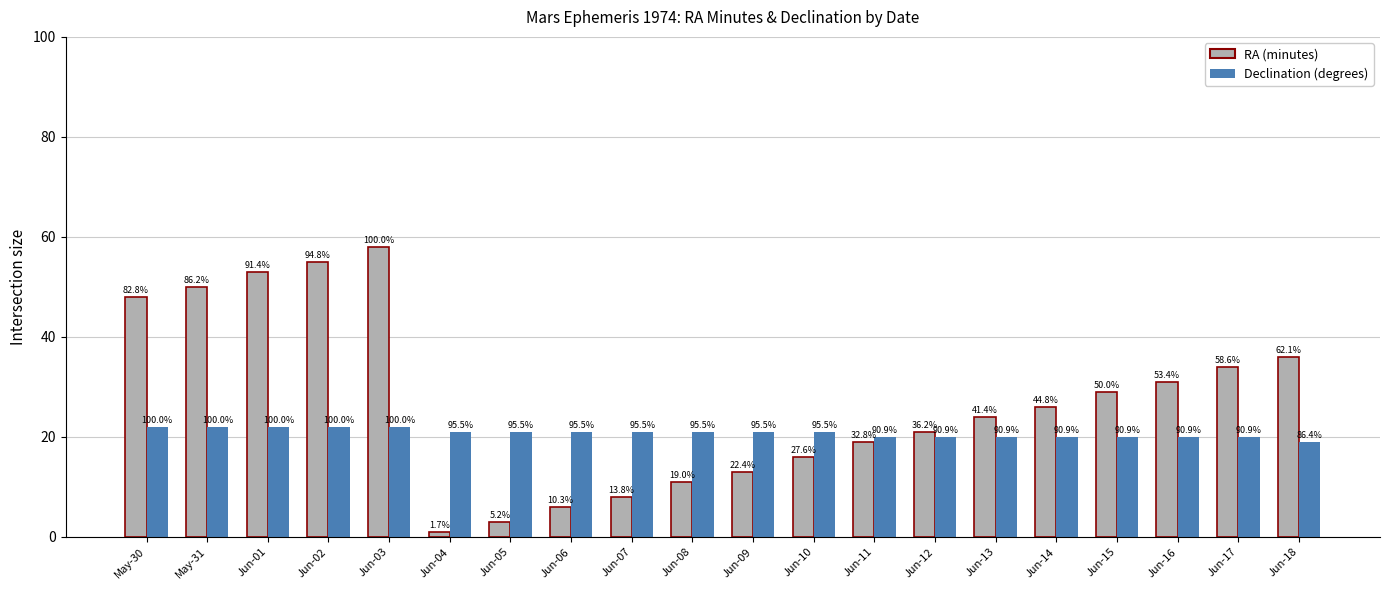

Between Jun-10 and Jun-17, which series saw the biggest shift?

RA (minutes)